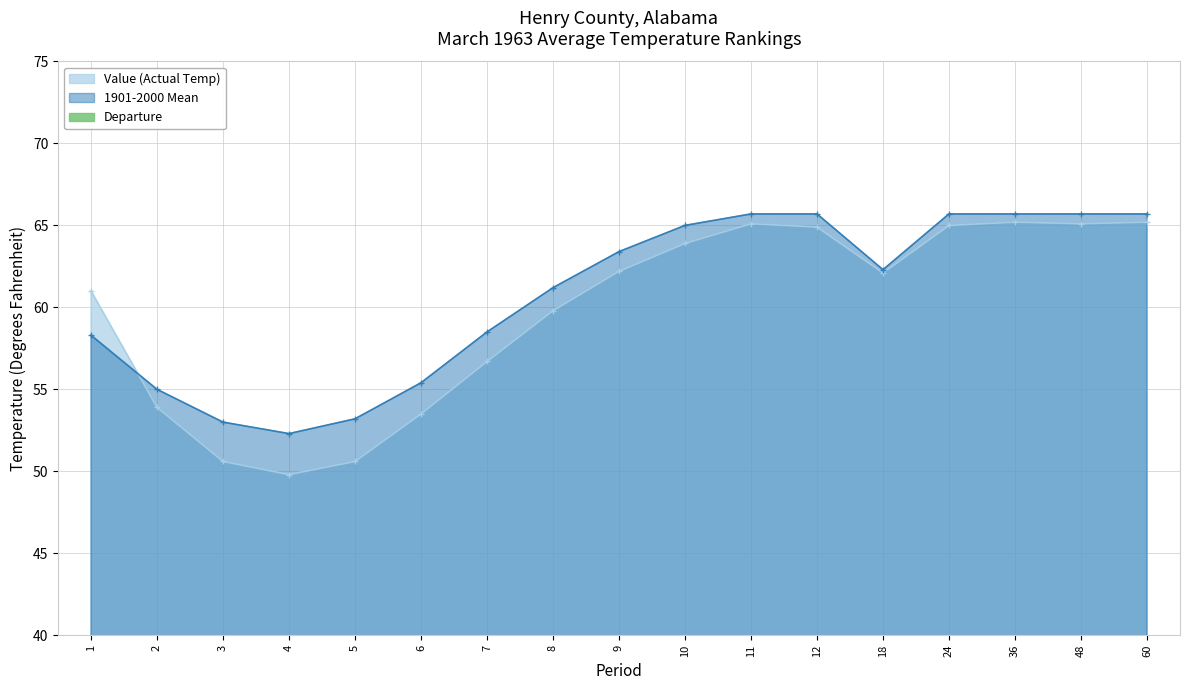

What is the difference between the maximum and minimum values in the Departure series?

5.3